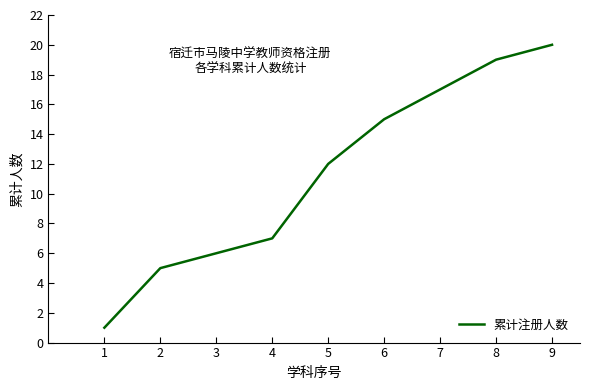

At which category does the chart reach its peak across all series?

9